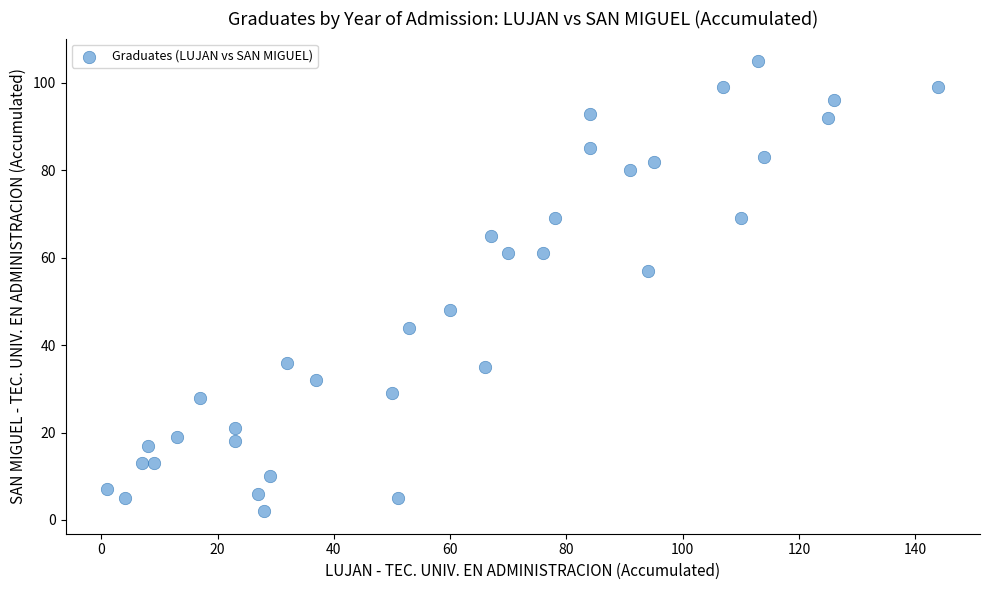

What is the range of X values (max minus min)?

143